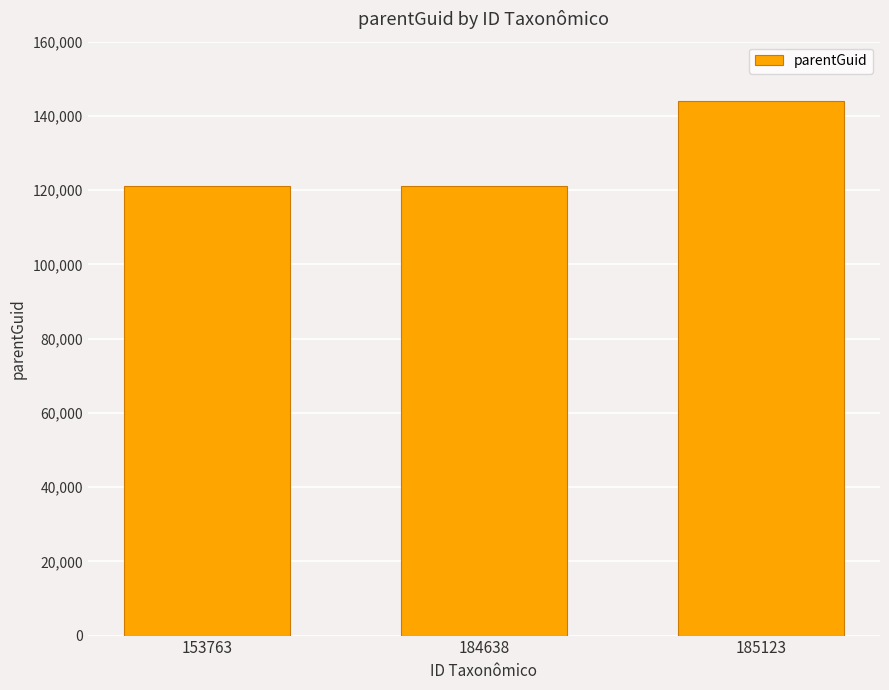

Count the values in the range 121191 to 143985.

3